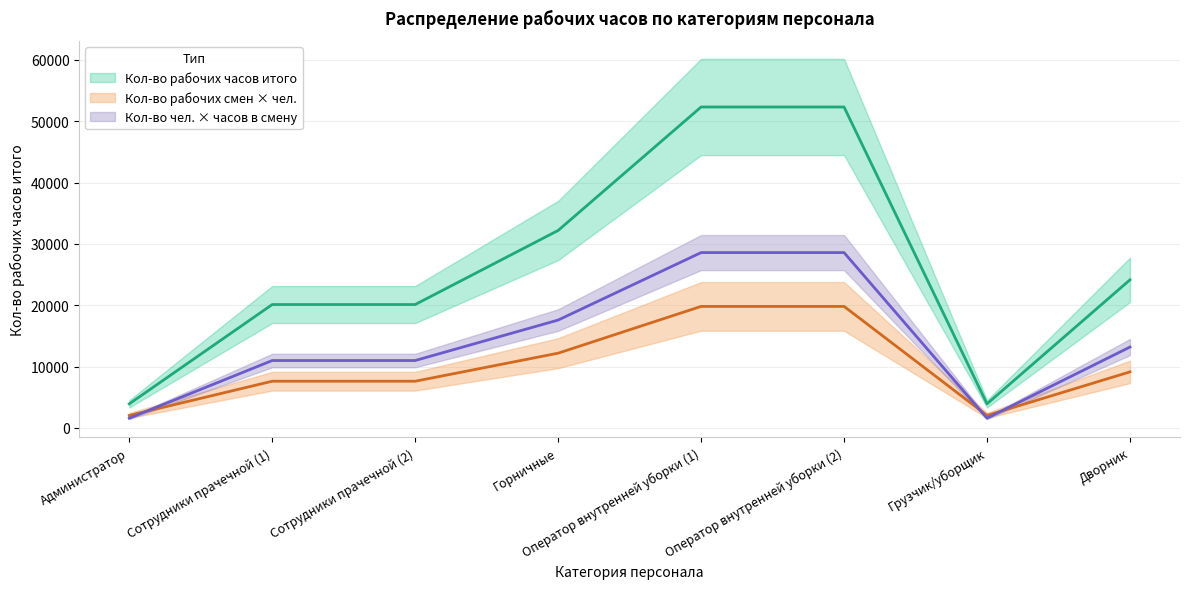

What is the label of the 5th point from the left?

Оператор внутренней уборки (1)